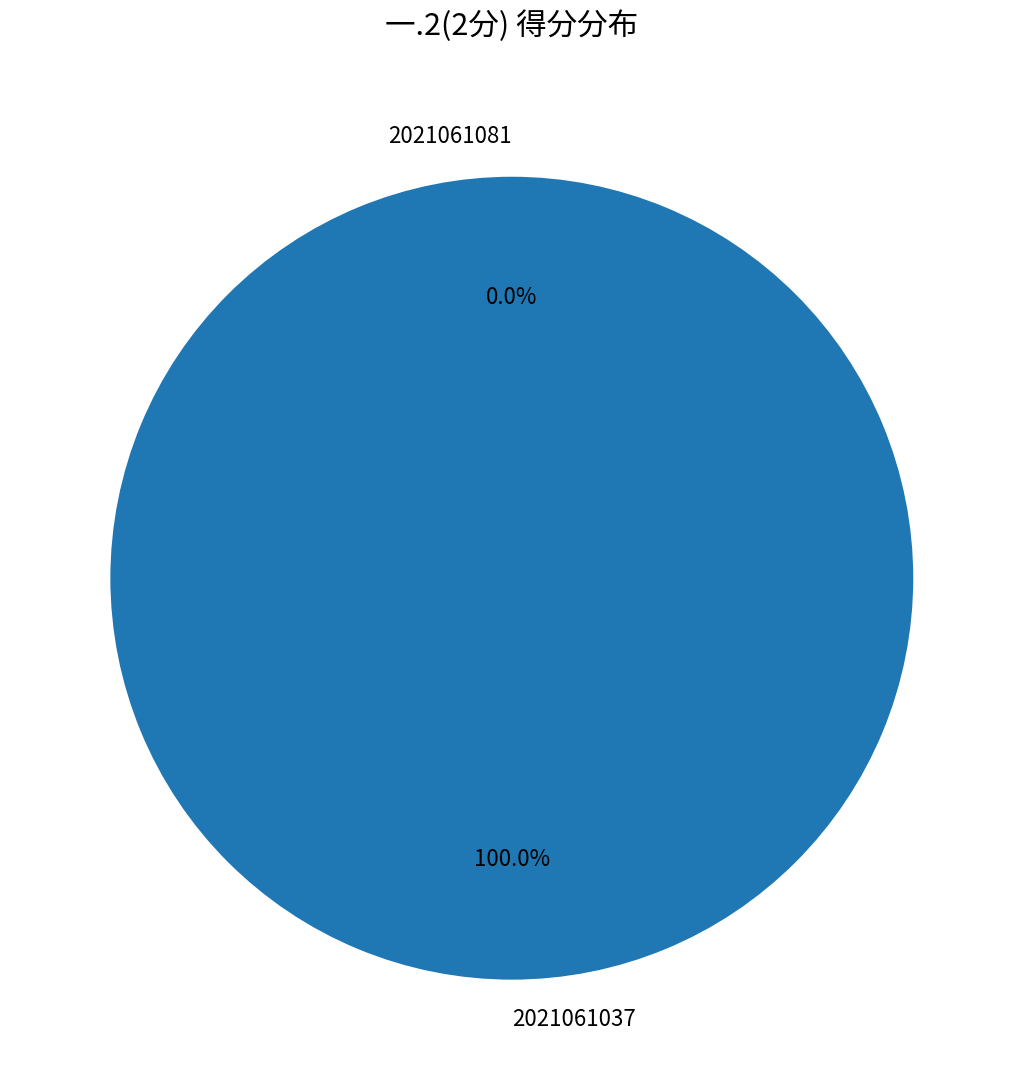

To the nearest percent, what is the difference between the 2021061037 and 2021061081 slice percentages?

100%